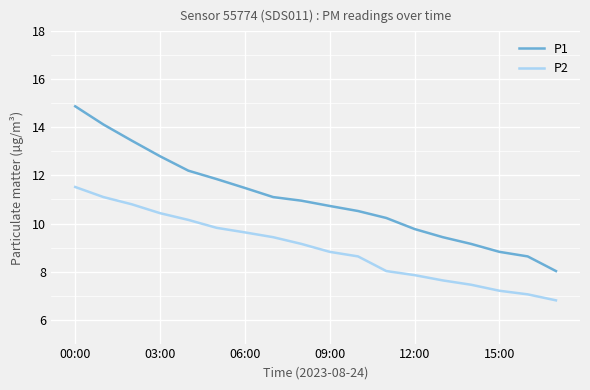

How many lines are shown in the chart?

2